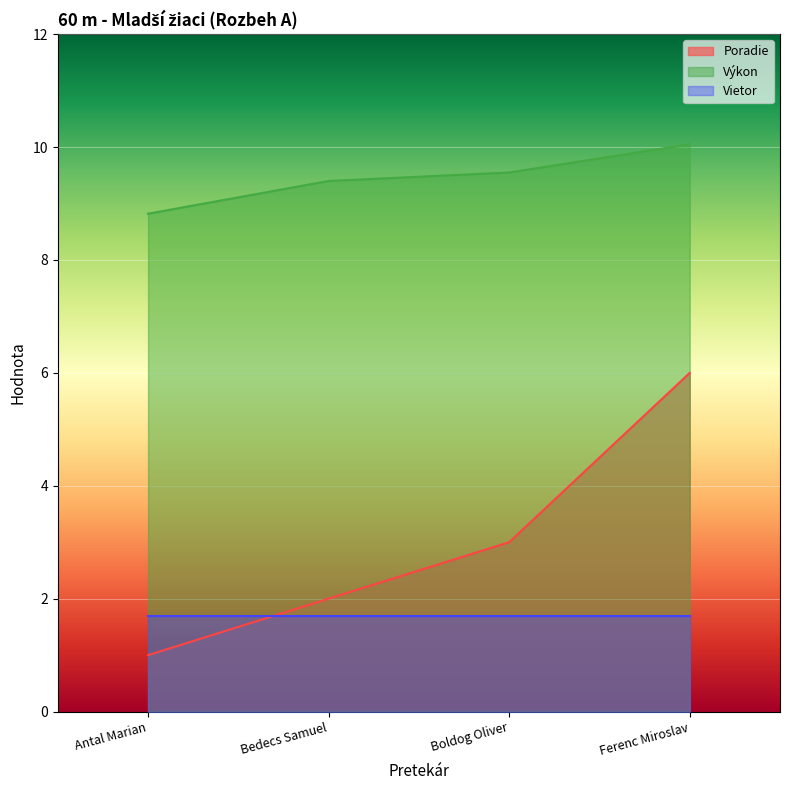

The value of Poradie at Ferenc Miroslav is 6.0. True or false?

True